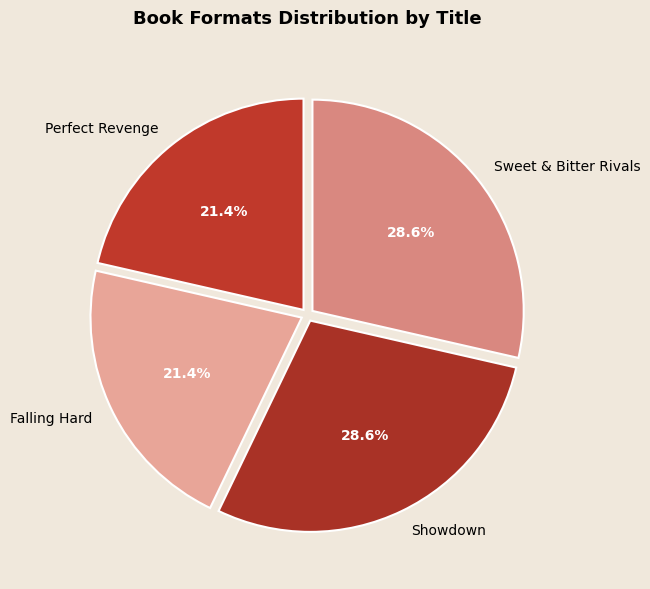

How many slices are in this pie chart?

4